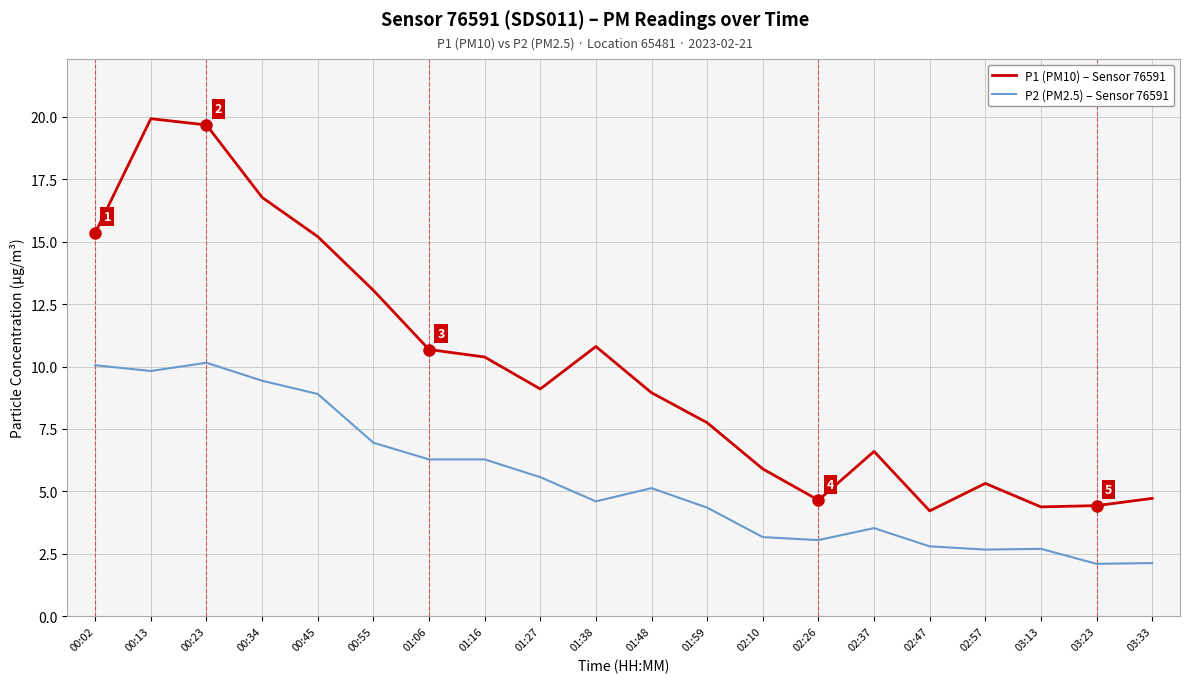

Rank the series by their average value, from highest to lowest.

P1 (PM10) – Sensor 76591, P2 (PM2.5) – Sensor 76591